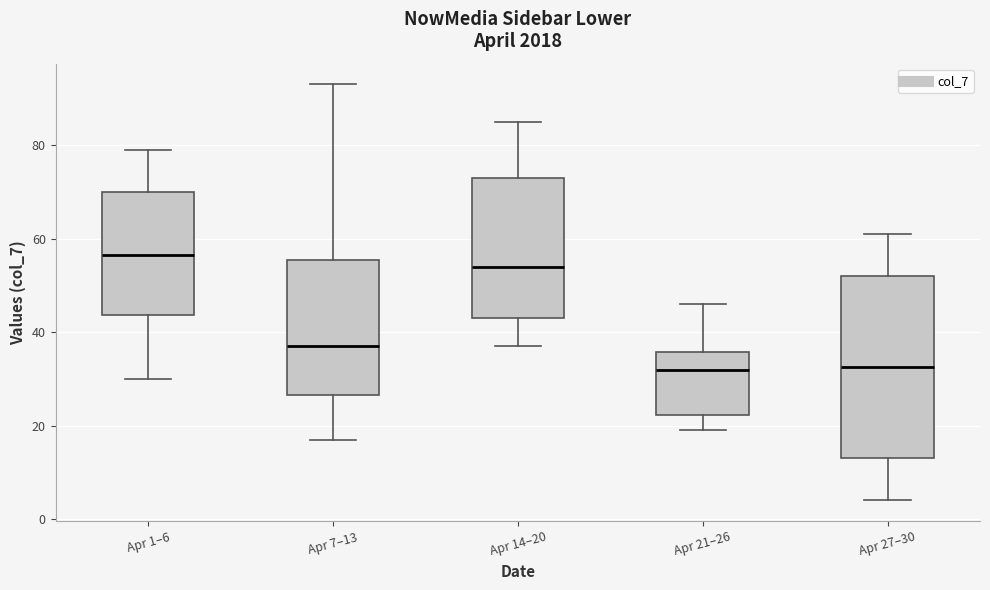

Reading left to right, transcribe this box plot: for each box, give where its median line is, the range the box spans, and where its two whiskers end, as read against the y-axis. The values are not printed on the chart, so give them approximately, as read against the axis.

Apr 1–6: median 56, box 44 to 70, whiskers 30 to 80
Apr 7–13: median 38, box 26 to 56, whiskers 18 to 94
Apr 14–20: median 54, box 44 to 74, whiskers 38 to 86
Apr 21–26: median 32, box 22 to 36, whiskers 20 to 46
Apr 27–30: median 32, box 14 to 52, whiskers 4 to 62